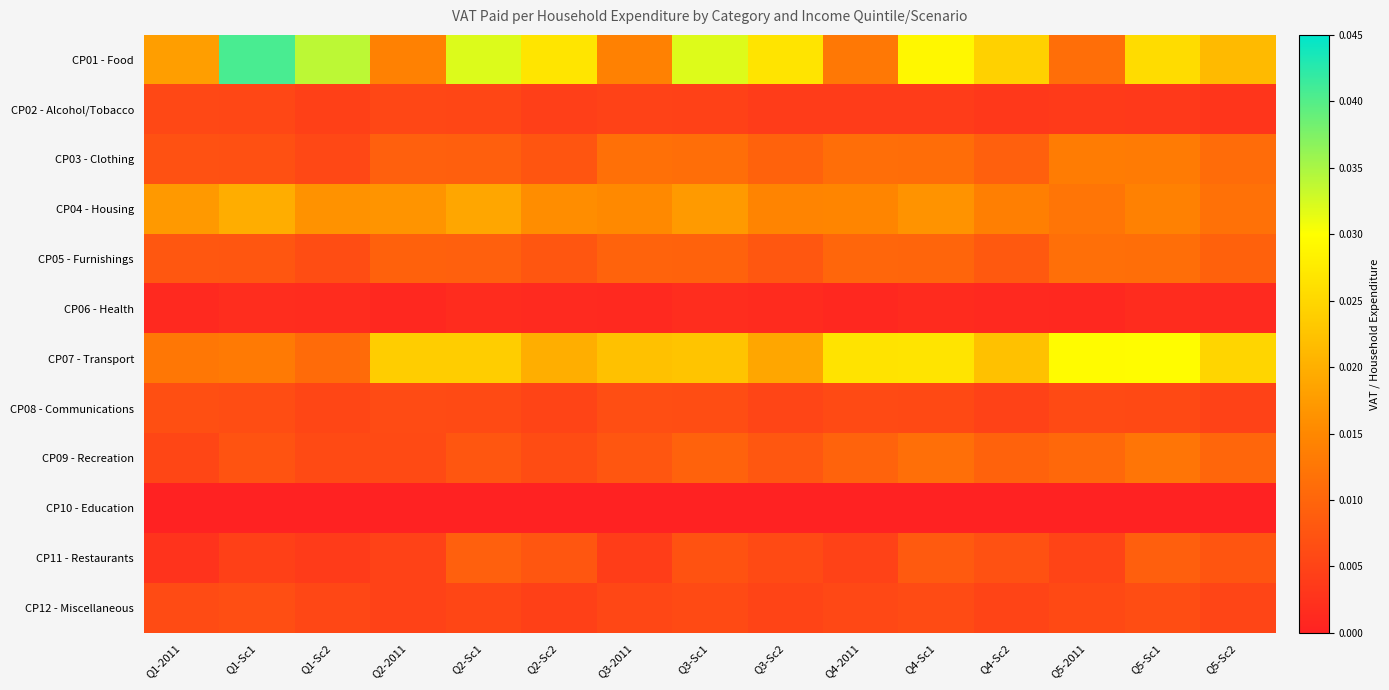

Reading right to left, what are all the values shown in this chart?

CP01 - Food: Q5-Sc2=0.0	Q5-Sc1=0.0	Q5-2011=0.0	Q4-Sc2=0.0	Q4-Sc1=0.0	Q4-2011=0.0	Q3-Sc2=0.0	Q3-Sc1=0.0	Q3-2011=0.0	Q2-Sc2=0.0	Q2-Sc1=0.0	Q2-2011=0.0	Q1-Sc2=0.0	Q1-Sc1=0.0	Q1-2011=0.0
CP02 - Alcohol/Tobacco: Q5-Sc2=0.0	Q5-Sc1=0.0	Q5-2011=0.0	Q4-Sc2=0.0	Q4-Sc1=0.0	Q4-2011=0.0	Q3-Sc2=0.0	Q3-Sc1=0.0	Q3-2011=0.0	Q2-Sc2=0.0	Q2-Sc1=0.0	Q2-2011=0.0	Q1-Sc2=0.0	Q1-Sc1=0.0	Q1-2011=0.0
CP03 - Clothing: Q5-Sc2=0.0	Q5-Sc1=0.0	Q5-2011=0.0	Q4-Sc2=0.0	Q4-Sc1=0.0	Q4-2011=0.0	Q3-Sc2=0.0	Q3-Sc1=0.0	Q3-2011=0.0	Q2-Sc2=0.0	Q2-Sc1=0.0	Q2-2011=0.0	Q1-Sc2=0.0	Q1-Sc1=0.0	Q1-2011=0.0
CP04 - Housing: Q5-Sc2=0.0	Q5-Sc1=0.0	Q5-2011=0.0	Q4-Sc2=0.0	Q4-Sc1=0.0	Q4-2011=0.0	Q3-Sc2=0.0	Q3-Sc1=0.0	Q3-2011=0.0	Q2-Sc2=0.0	Q2-Sc1=0.0	Q2-2011=0.0	Q1-Sc2=0.0	Q1-Sc1=0.0	Q1-2011=0.0
CP05 - Furnishings: Q5-Sc2=0.0	Q5-Sc1=0.0	Q5-2011=0.0	Q4-Sc2=0.0	Q4-Sc1=0.0	Q4-2011=0.0	Q3-Sc2=0.0	Q3-Sc1=0.0	Q3-2011=0.0	Q2-Sc2=0.0	Q2-Sc1=0.0	Q2-2011=0.0	Q1-Sc2=0.0	Q1-Sc1=0.0	Q1-2011=0.0
CP06 - Health: Q5-Sc2=0.0	Q5-Sc1=0.0	Q5-2011=0.0	Q4-Sc2=0.0	Q4-Sc1=0.0	Q4-2011=0.0	Q3-Sc2=0.0	Q3-Sc1=0.0	Q3-2011=0.0	Q2-Sc2=0.0	Q2-Sc1=0.0	Q2-2011=0.0	Q1-Sc2=0.0	Q1-Sc1=0.0	Q1-2011=0.0
CP07 - Transport: Q5-Sc2=0.0	Q5-Sc1=0.0	Q5-2011=0.0	Q4-Sc2=0.0	Q4-Sc1=0.0	Q4-2011=0.0	Q3-Sc2=0.0	Q3-Sc1=0.0	Q3-2011=0.0	Q2-Sc2=0.0	Q2-Sc1=0.0	Q2-2011=0.0	Q1-Sc2=0.0	Q1-Sc1=0.0	Q1-2011=0.0
CP08 - Communications: Q5-Sc2=0.0	Q5-Sc1=0.0	Q5-2011=0.0	Q4-Sc2=0.0	Q4-Sc1=0.0	Q4-2011=0.0	Q3-Sc2=0.0	Q3-Sc1=0.0	Q3-2011=0.0	Q2-Sc2=0.0	Q2-Sc1=0.0	Q2-2011=0.0	Q1-Sc2=0.0	Q1-Sc1=0.0	Q1-2011=0.0
CP09 - Recreation: Q5-Sc2=0.0	Q5-Sc1=0.0	Q5-2011=0.0	Q4-Sc2=0.0	Q4-Sc1=0.0	Q4-2011=0.0	Q3-Sc2=0.0	Q3-Sc1=0.0	Q3-2011=0.0	Q2-Sc2=0.0	Q2-Sc1=0.0	Q2-2011=0.0	Q1-Sc2=0.0	Q1-Sc1=0.0	Q1-2011=0.0
CP10 - Education: Q5-Sc2=0.0	Q5-Sc1=0.0	Q5-2011=0.0	Q4-Sc2=0.0	Q4-Sc1=0.0	Q4-2011=0.0	Q3-Sc2=0.0	Q3-Sc1=0.0	Q3-2011=0.0	Q2-Sc2=0.0	Q2-Sc1=0.0	Q2-2011=0.0	Q1-Sc2=0.0	Q1-Sc1=0.0	Q1-2011=0.0
CP11 - Restaurants: Q5-Sc2=0.0	Q5-Sc1=0.0	Q5-2011=0.0	Q4-Sc2=0.0	Q4-Sc1=0.0	Q4-2011=0.0	Q3-Sc2=0.0	Q3-Sc1=0.0	Q3-2011=0.0	Q2-Sc2=0.0	Q2-Sc1=0.0	Q2-2011=0.0	Q1-Sc2=0.0	Q1-Sc1=0.0	Q1-2011=0.0
CP12 - Miscellaneous: Q5-Sc2=0.0	Q5-Sc1=0.0	Q5-2011=0.0	Q4-Sc2=0.0	Q4-Sc1=0.0	Q4-2011=0.0	Q3-Sc2=0.0	Q3-Sc1=0.0	Q3-2011=0.0	Q2-Sc2=0.0	Q2-Sc1=0.0	Q2-2011=0.0	Q1-Sc2=0.0	Q1-Sc1=0.0	Q1-2011=0.0